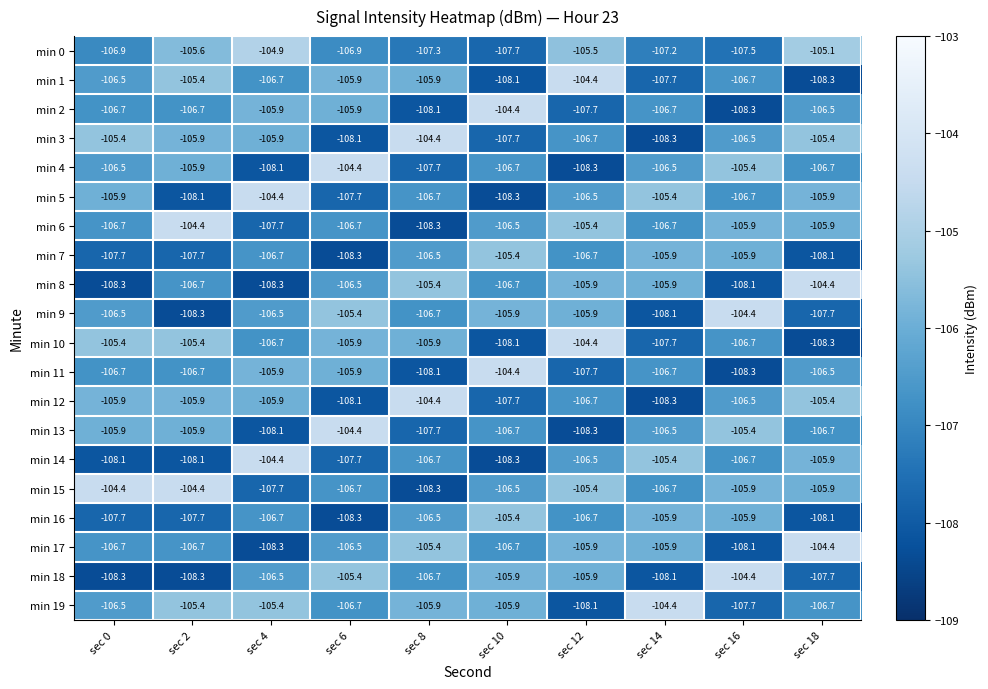

What is the difference between the highest and lowest values at sec 0?

3.9